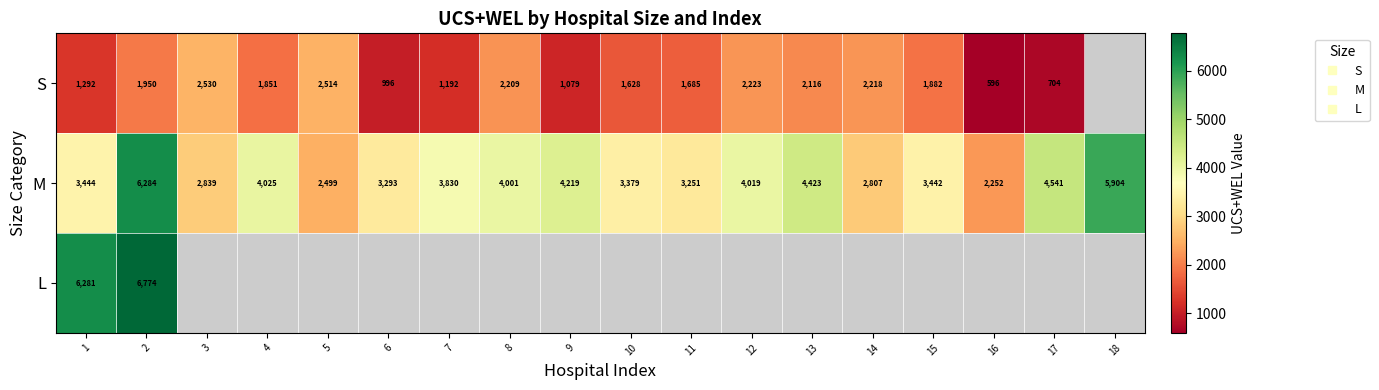

Is the value of L at 5 greater than the value of M at 17?

No